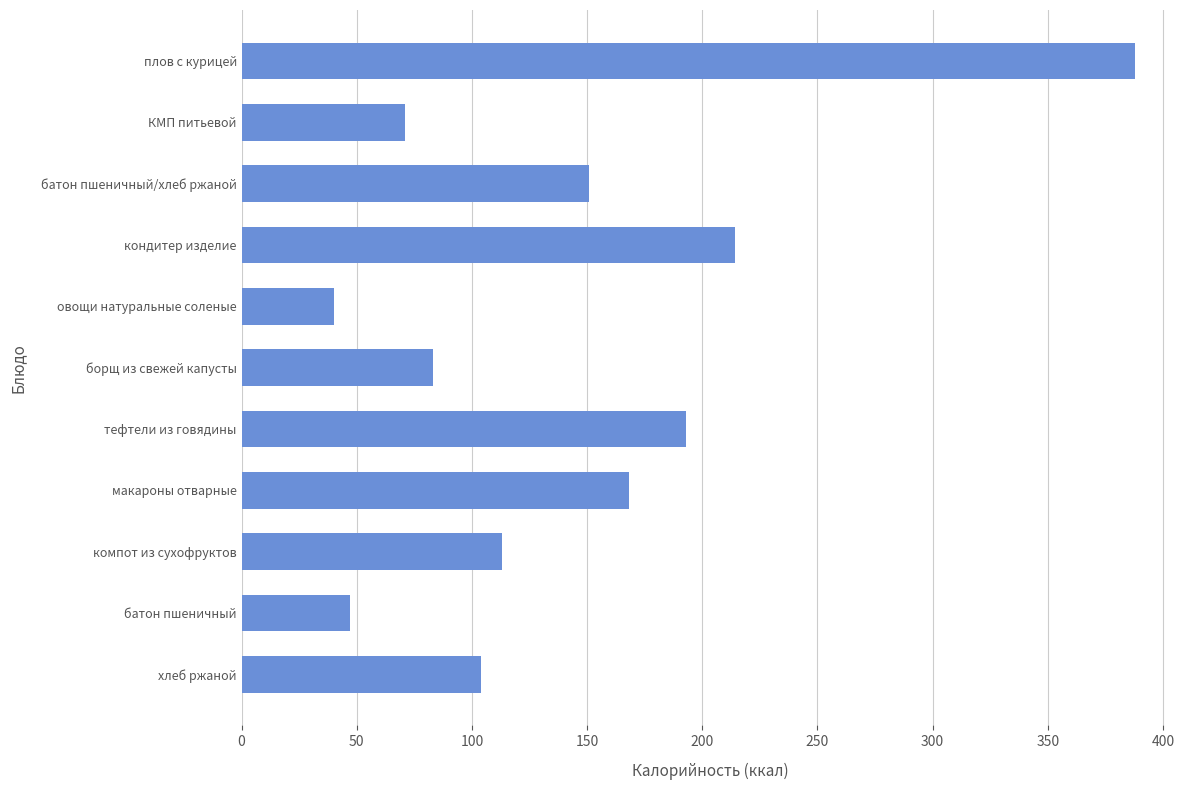

How many data points are less than 113?

5